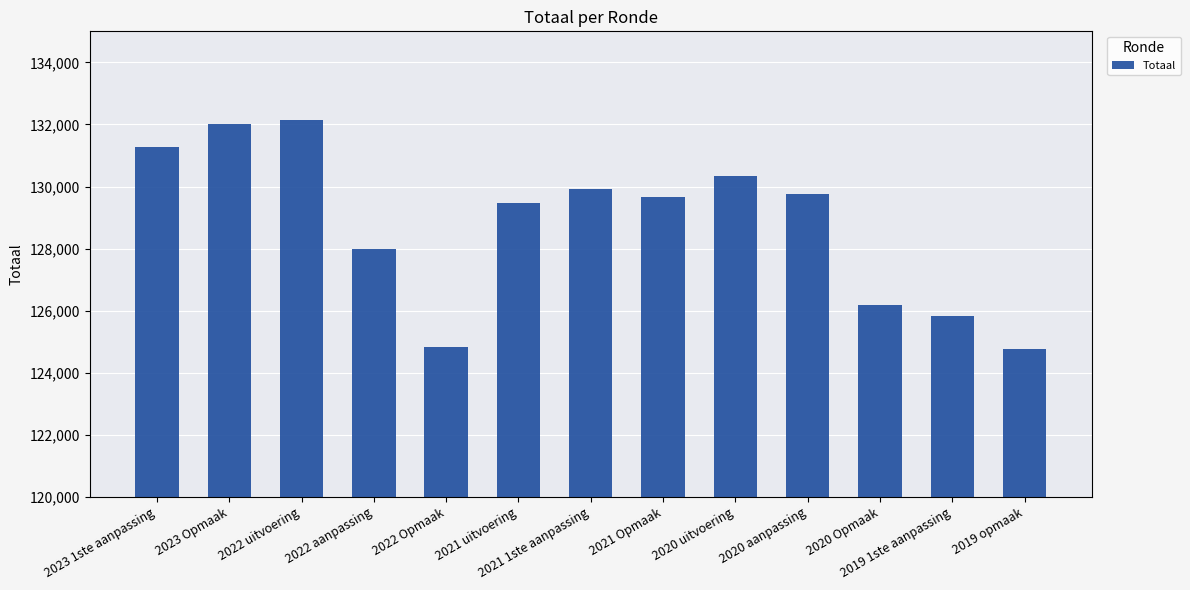

The value at 2019 opmaak is 194232. True or false?

False